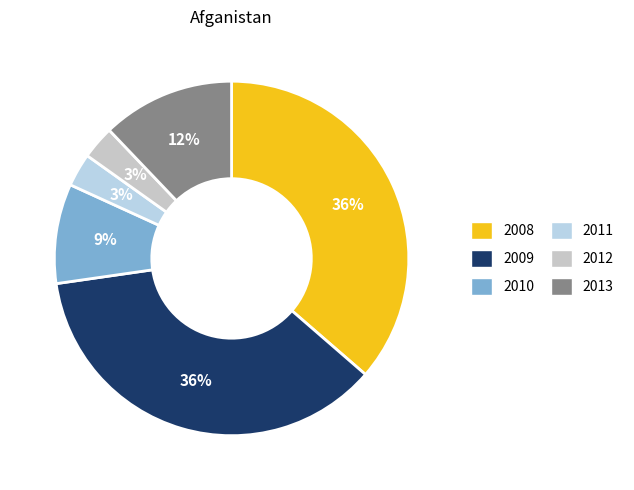

How many segments does this pie chart have?

6